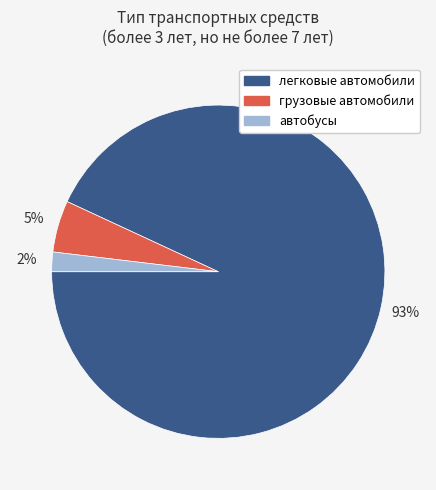

How many slices are in this pie chart?

3